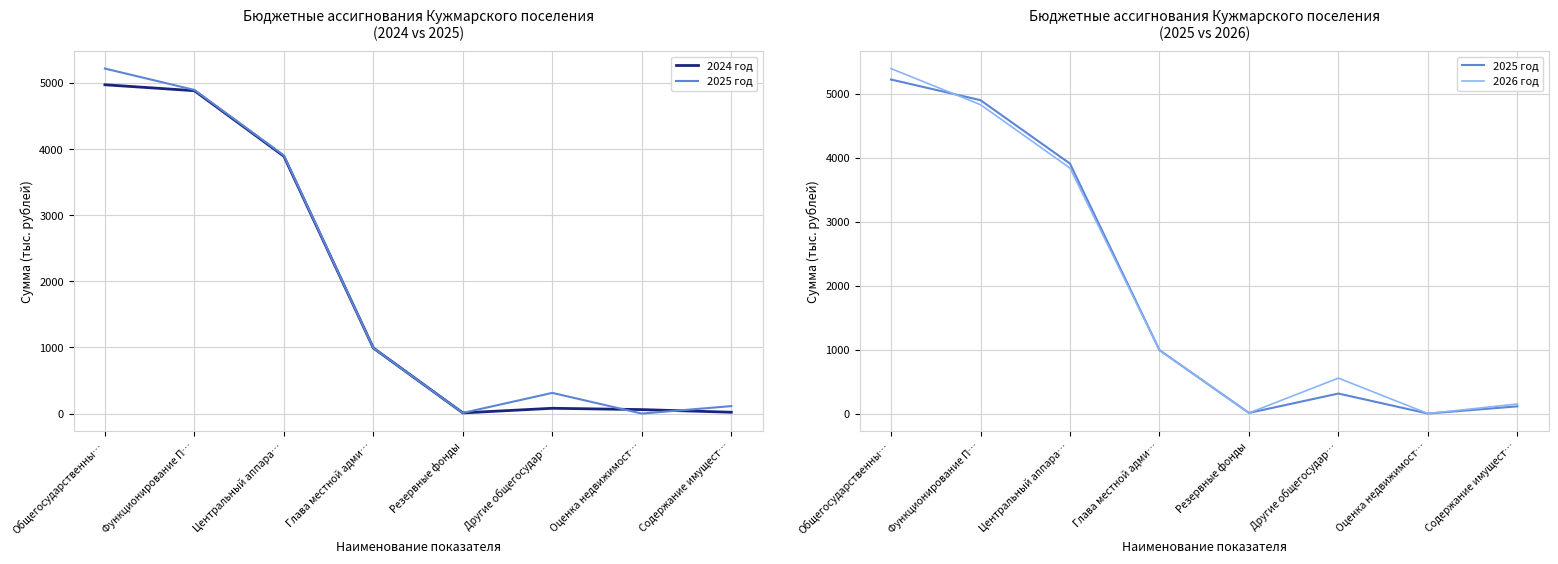

Reading left to right, list all the values displayed in this chart.

2024 год: Общегосударственны…=4974.0	Функционирование П…=4884.0	Центральный аппара…=3892.8	Глава местной адми…=991.2	Резервные фонды=10.0	Другие общегосудар…=80.0	Оценка недвижимост…=60.0	Содержание имущест…=20.0
2025 год: Общегосударственны…=5219.0	Функционирование П…=4896.1	Центральный аппара…=3904.9	Глава местной адми…=991.2	Резервные фонды=10.0	Другие общегосудар…=312.9	Оценка недвижимост…=0.0	Содержание имущест…=112.9
2026 год: Общегосударственны…=5390.1	Функционирование П…=4826.1	Центральный аппара…=3834.9	Глава местной адми…=991.2	Резервные фонды=10.0	Другие общегосудар…=554.0	Оценка недвижимост…=0.0	Содержание имущест…=150.0